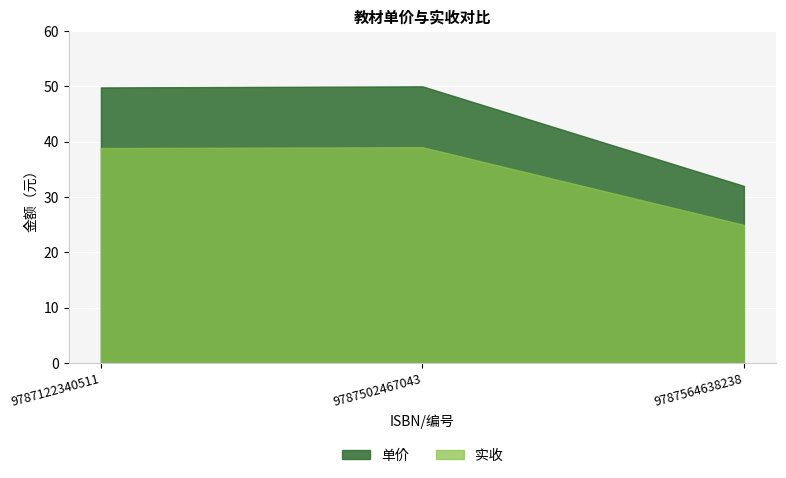

What is the value of the 单价 point at the 2nd from the left?

50.0